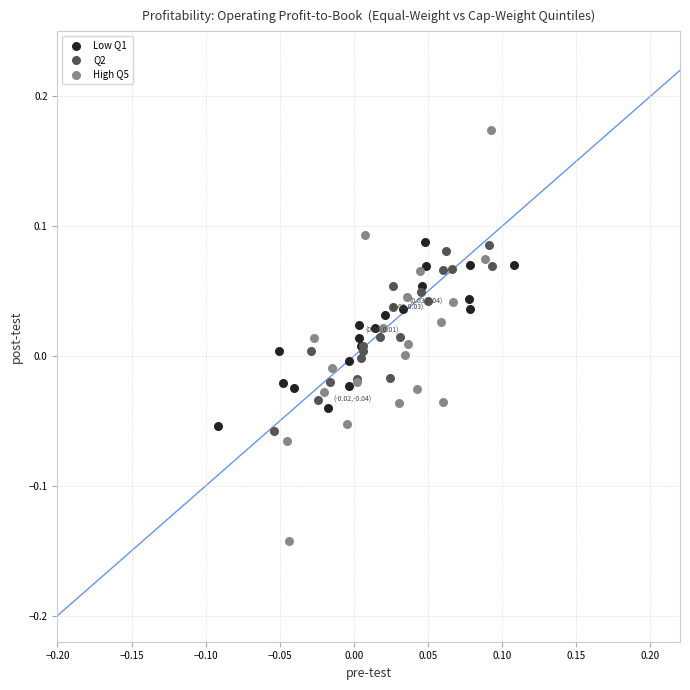

What are all the series names shown in the legend?

Low Q1, Q2, High Q5